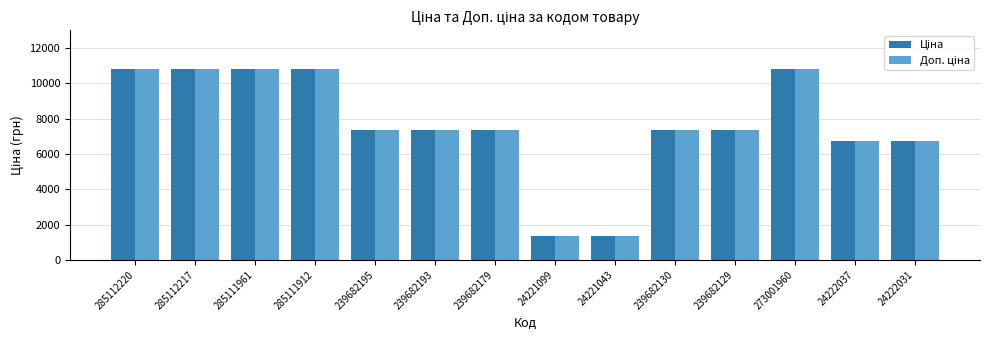

What is the label of the 5th bar from the right?

239682130